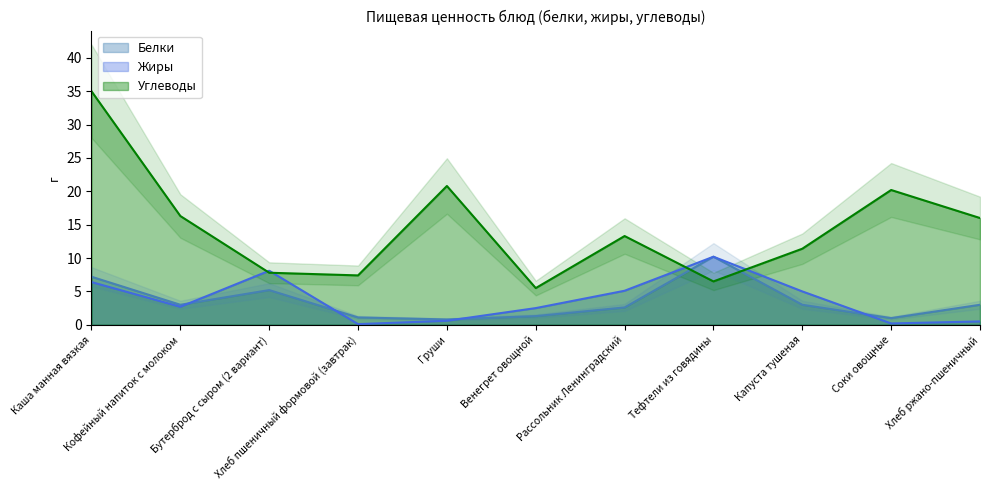

What are all the series names shown in the legend?

Белки, Жиры, Углеводы